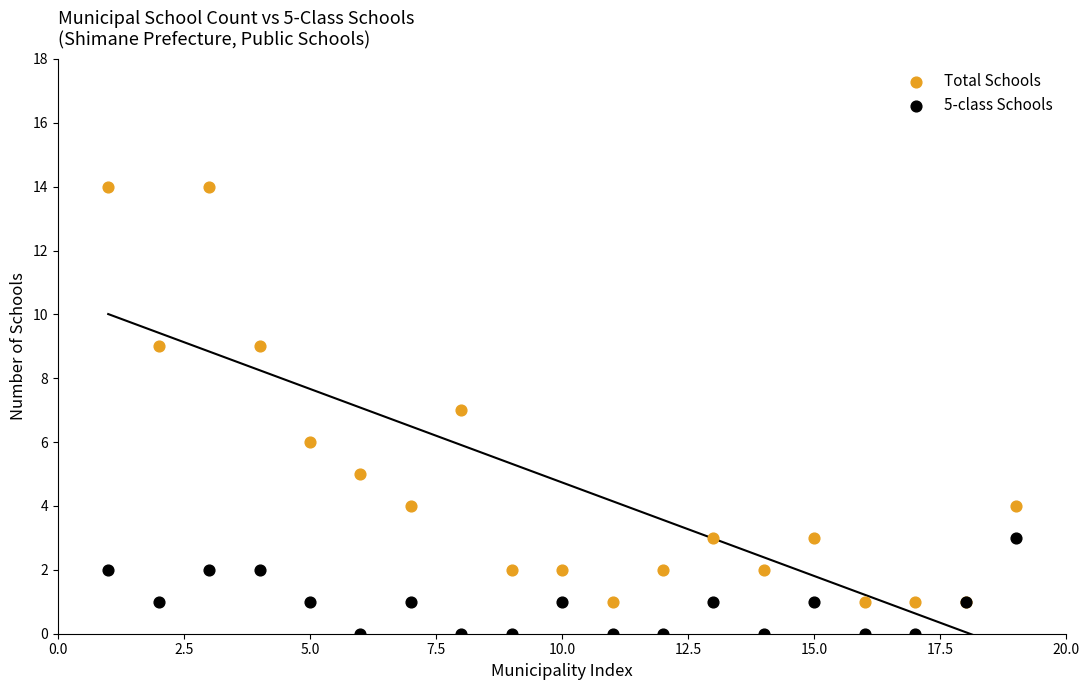

Which series contains the lowest Y value?

5-class Schools